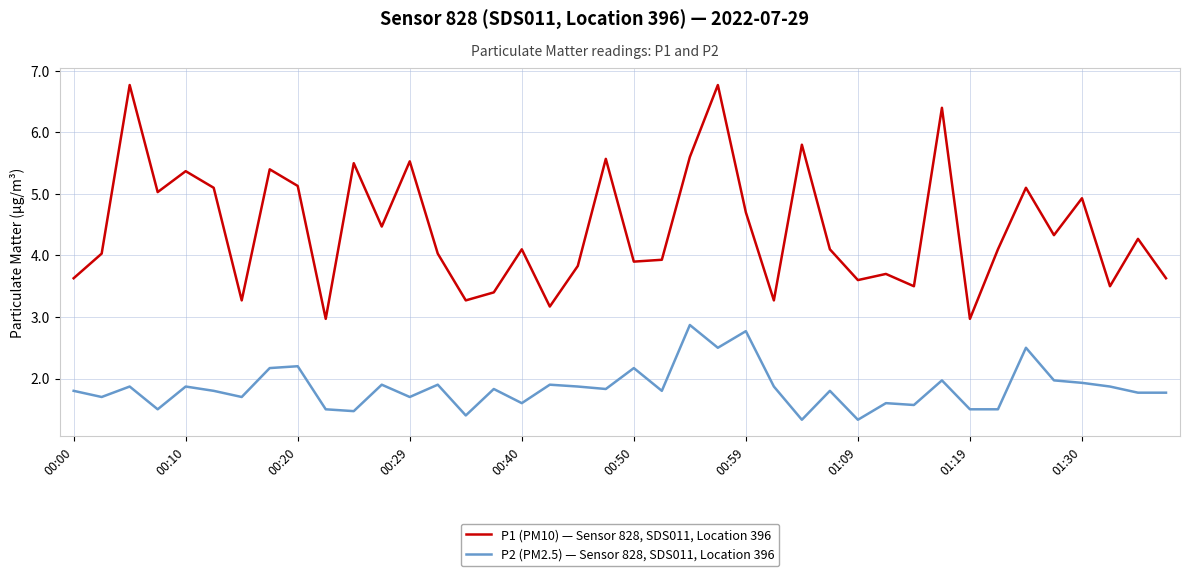

What is the sum of all P2 (PM2.5) — Sensor 828, SDS011, Location 396 values?

73.9